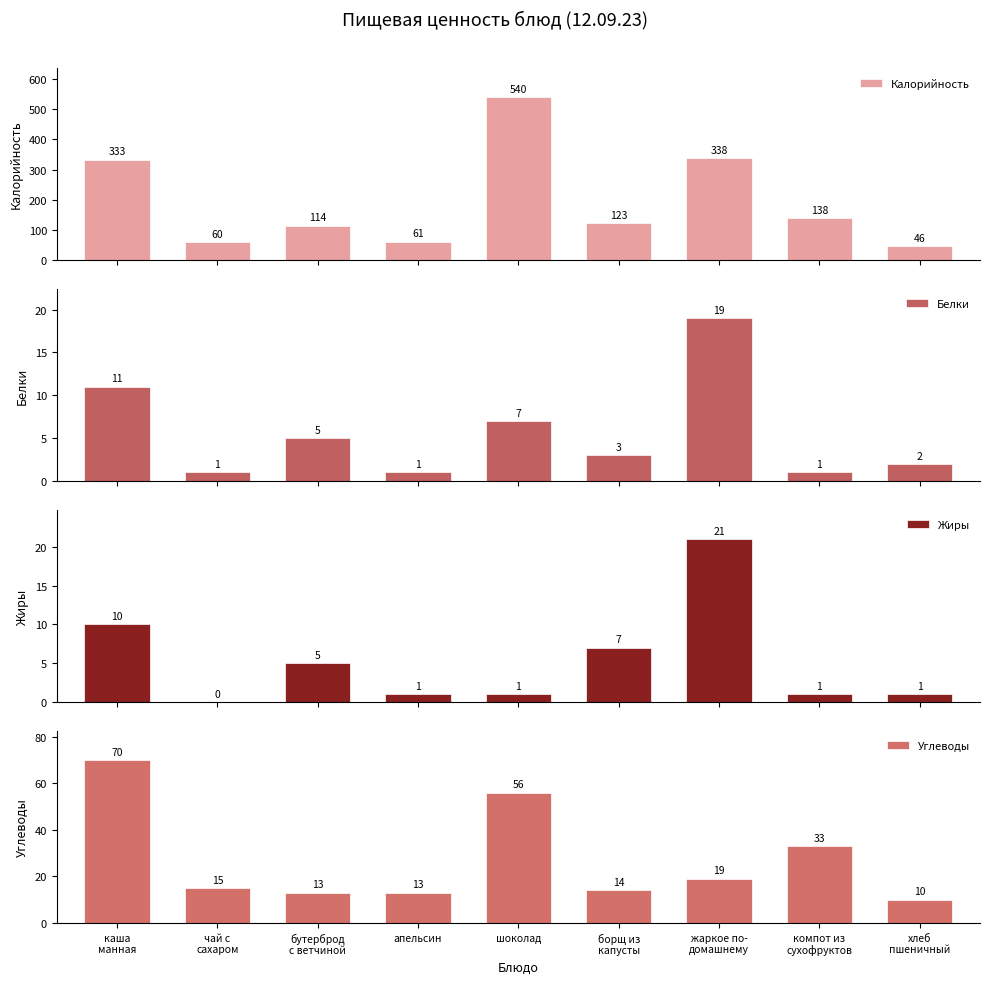

What is the maximum value shown in the chart?

540